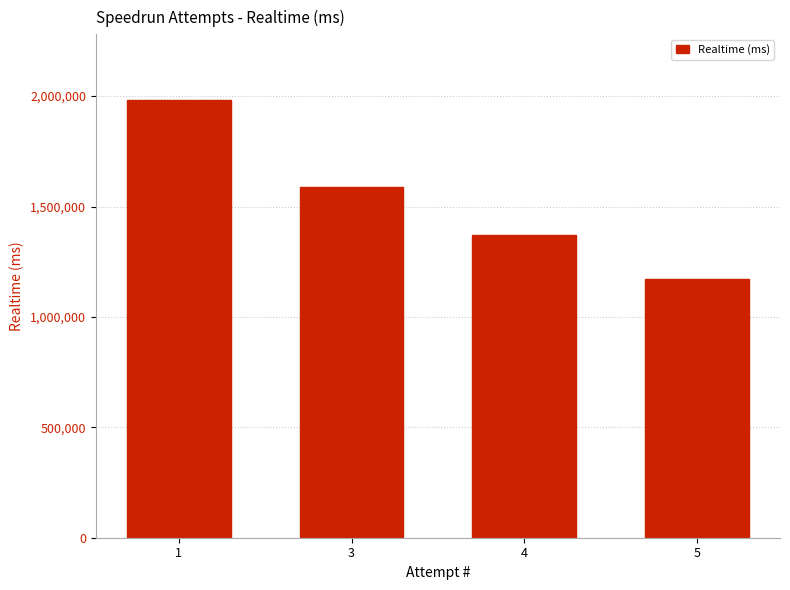

What is the average value?

1528738